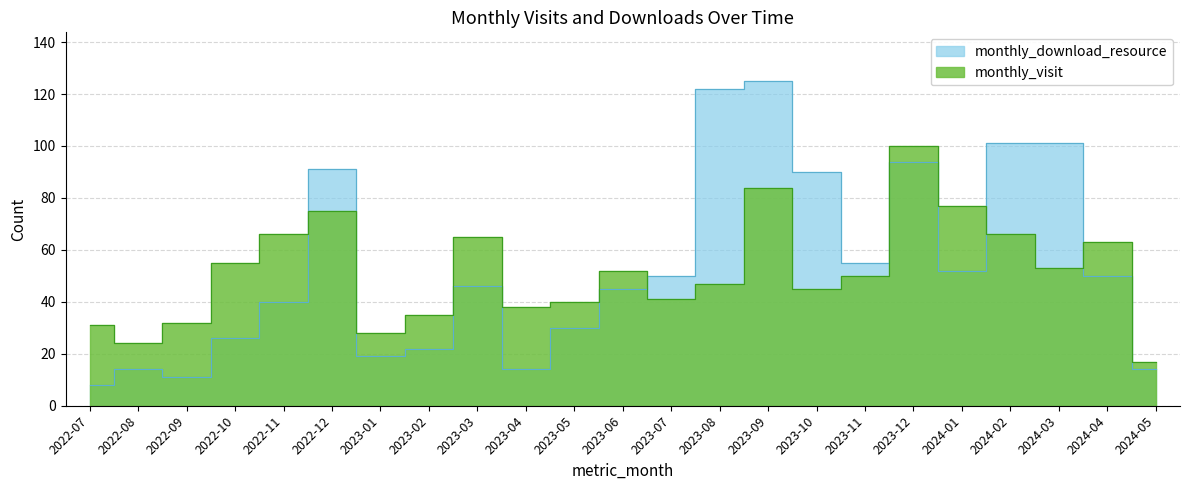

Does the chart have visible grid lines?

Yes